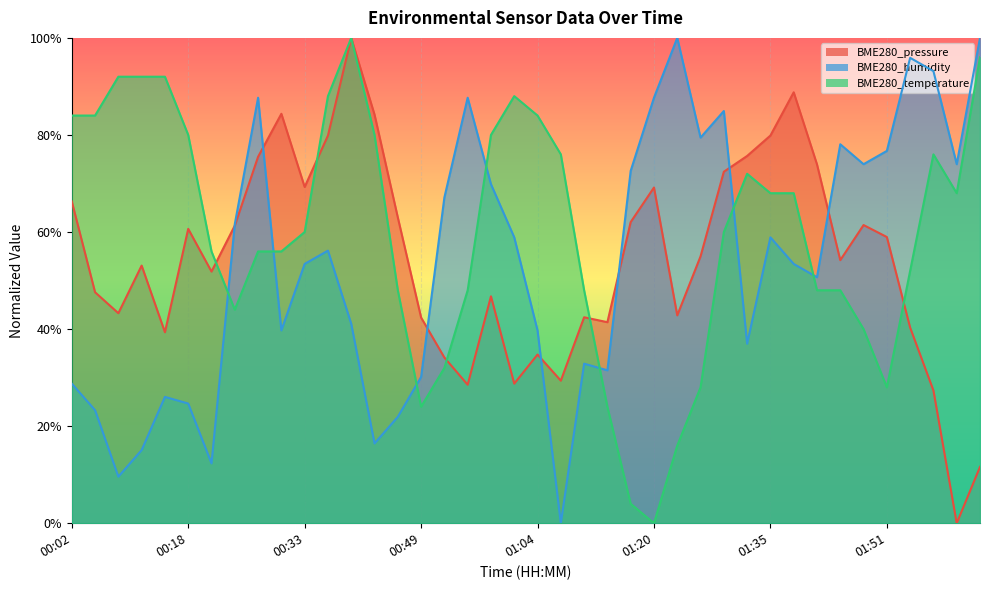

How many lines are shown in the chart?

3